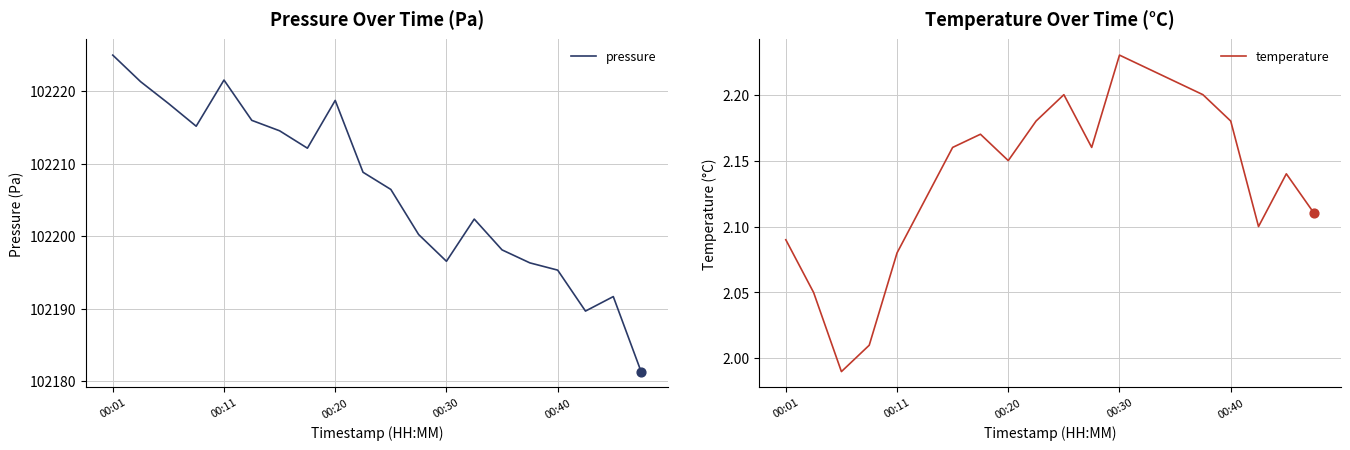

Which series has the largest Y range (max minus min)?

pressure